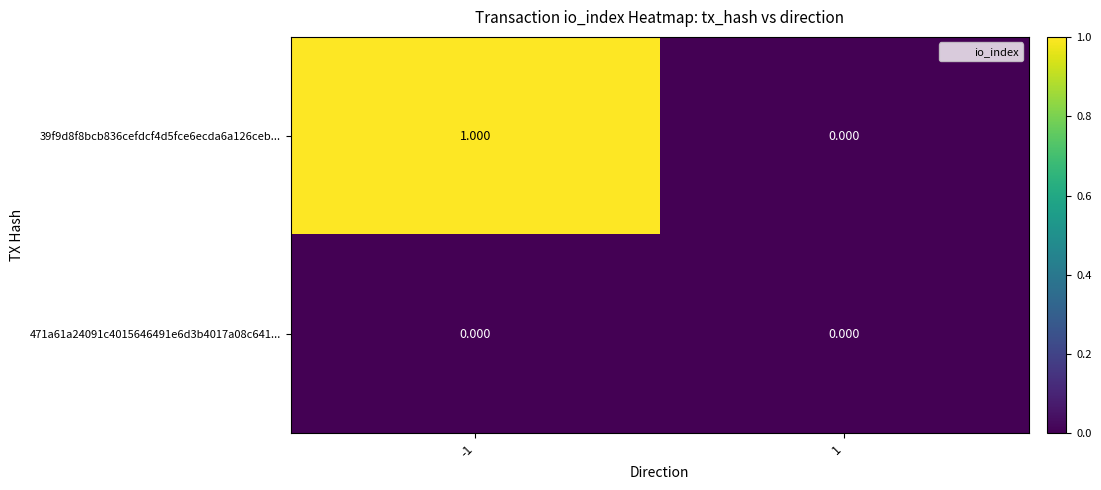

Is the value of 471a61a24091c4015646491e6d3b4017a08c641... at -1 greater than the value of 39f9d8f8bcb836cefdcf4d5fce6ecda6a126ceb... at -1?

No